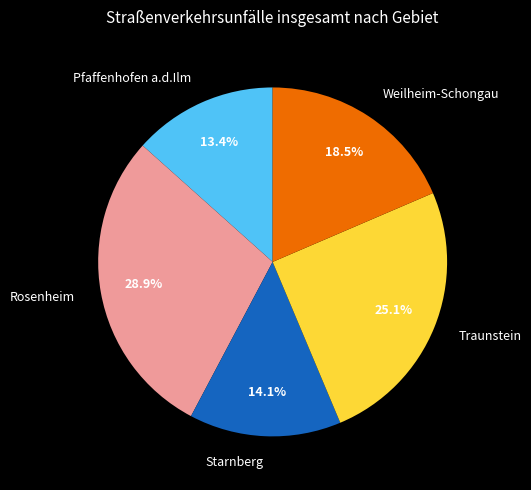

Combined, do Rosenheim and Weilheim-Schongau account for over 50%?

No